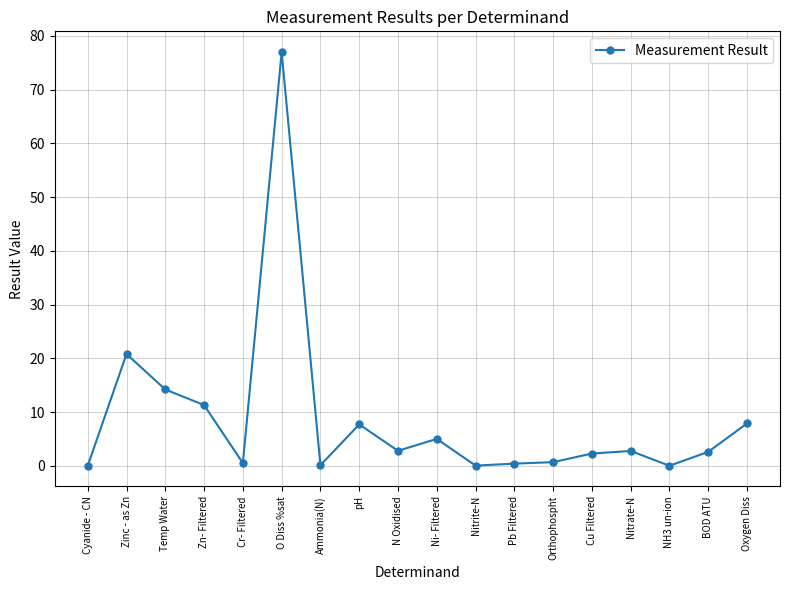

What is the difference between the maximum and minimum values?

77.0